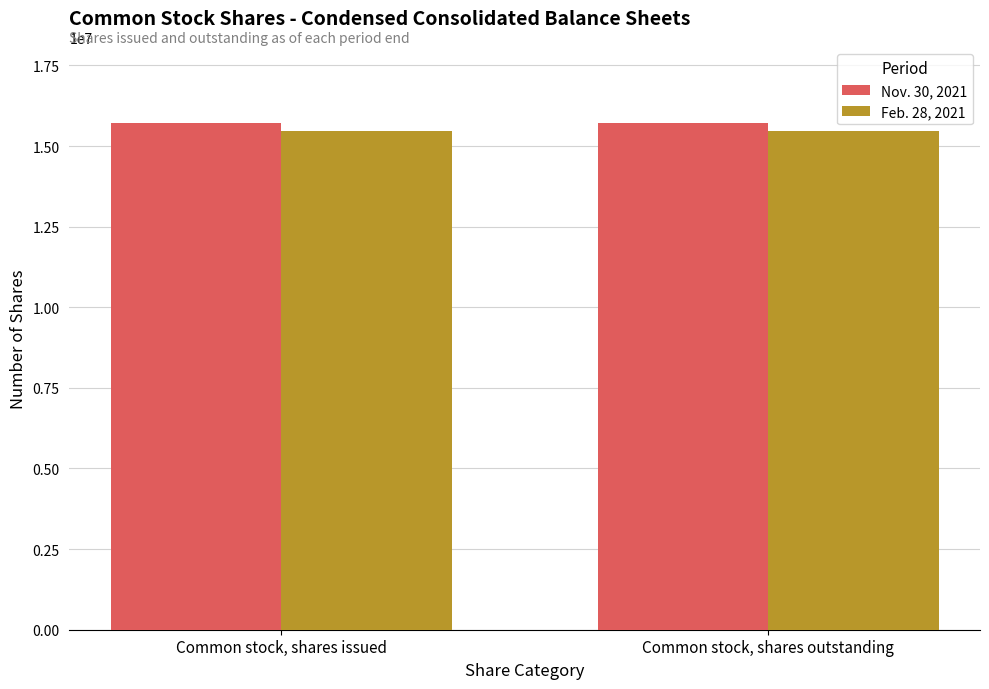

Does the chart contain stacked bars?

No